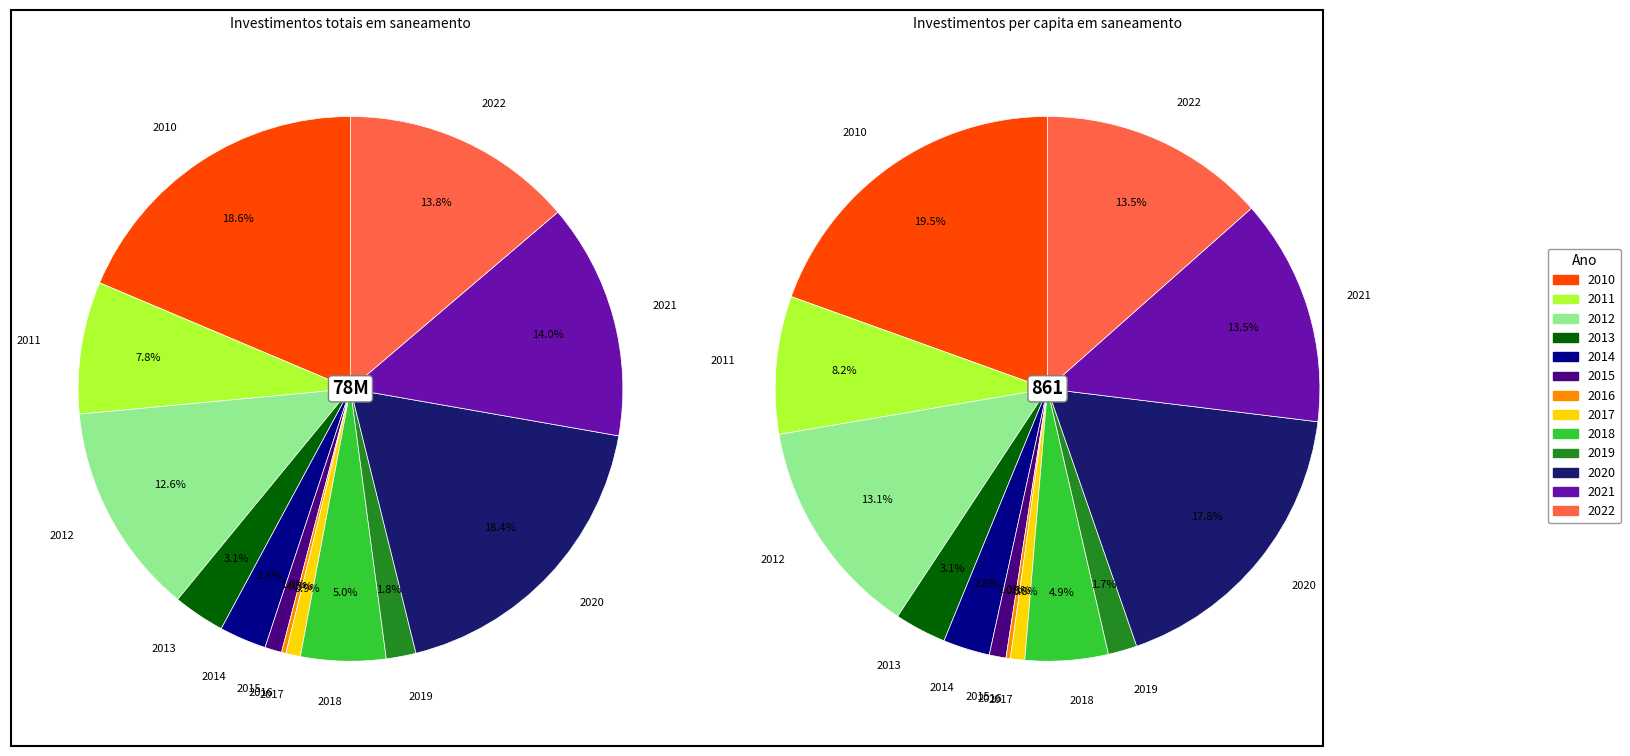

How many segments does this pie chart have?

13